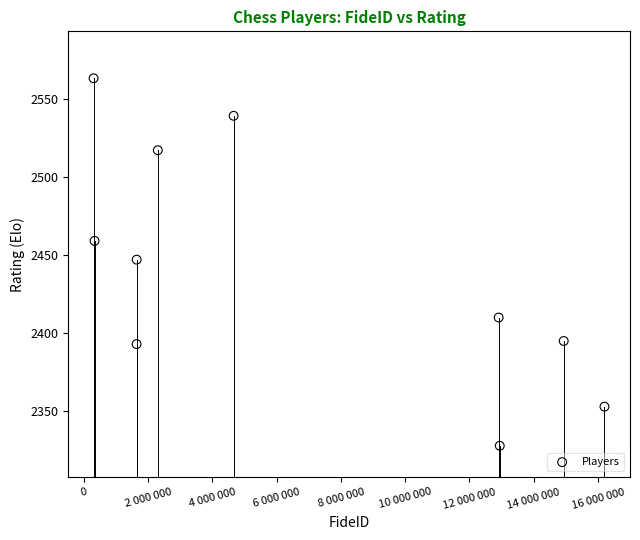

What is the average Y value?

2440